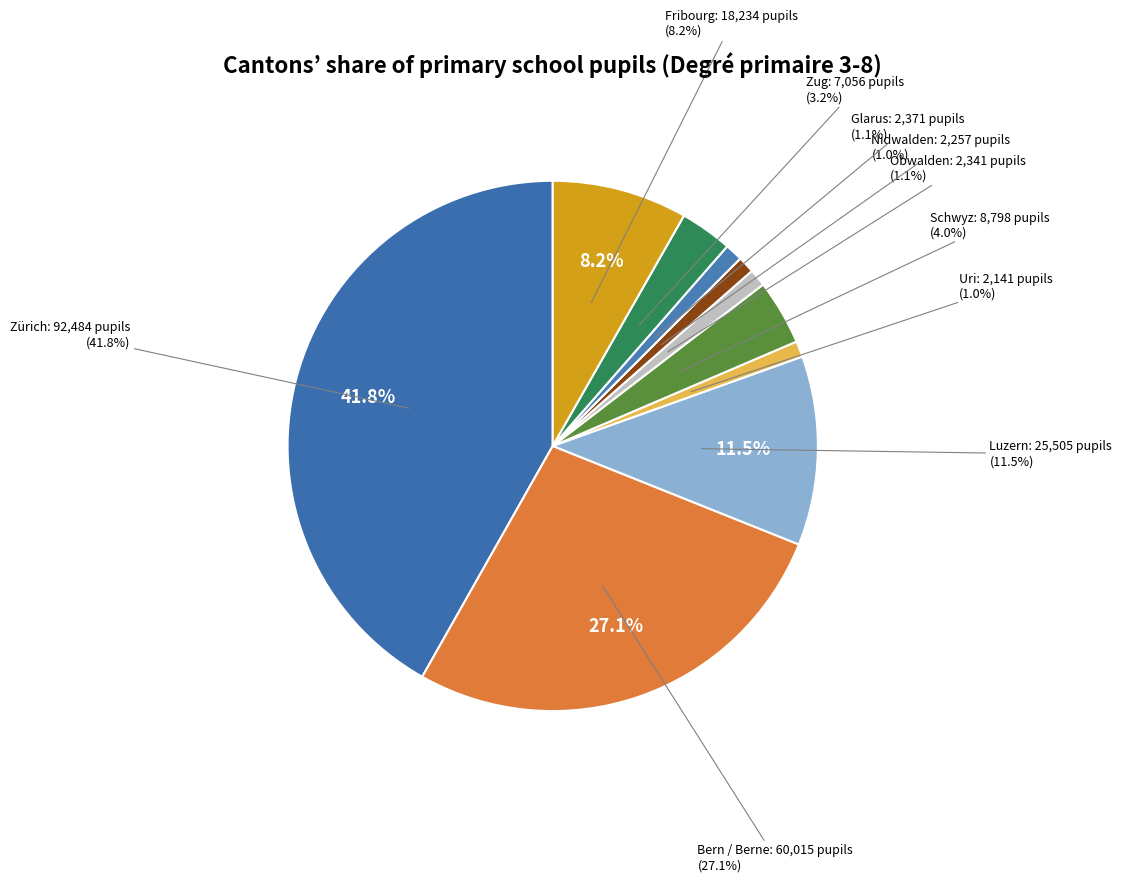

Is there any slice that represents more than half of the pie?

No